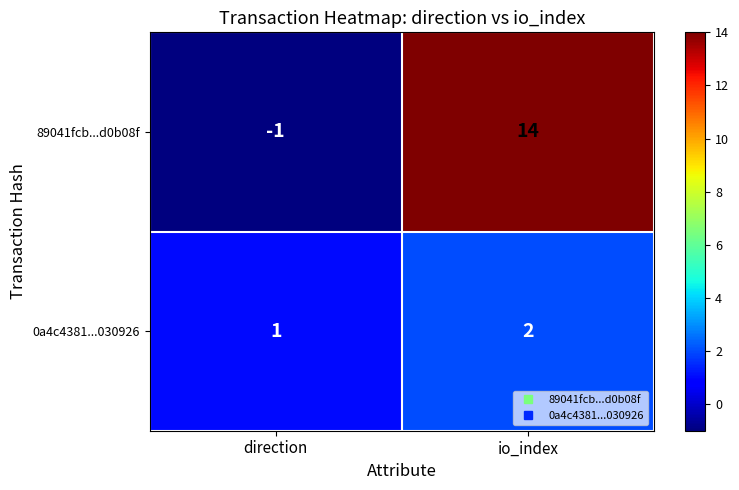

At which label is 89041fcb...d0b08f closest to 6?

direction